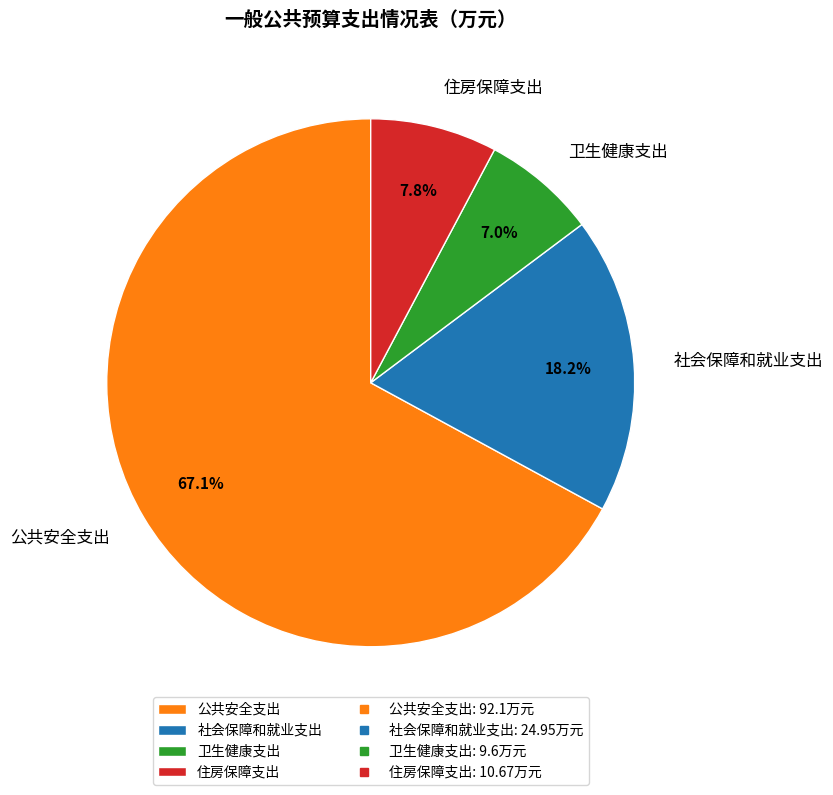

How many slices are in this pie chart?

4